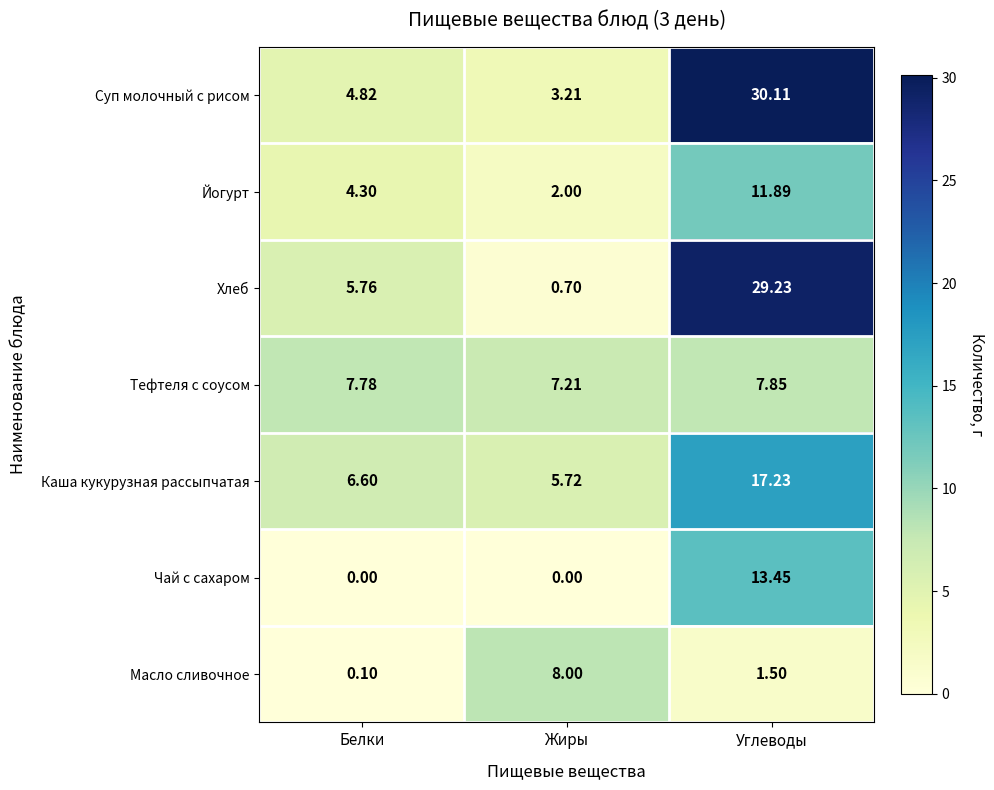

Which series has the largest total across all categories?

Суп молочный с рисом